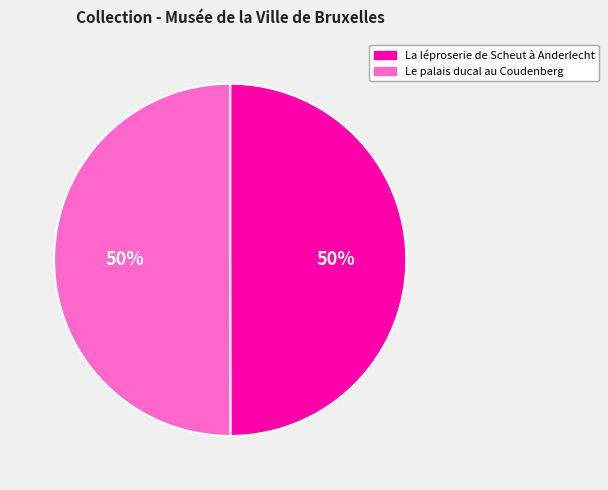

What is the ratio of the value at Le palais ducal au Coudenberg to the value at La léproserie de Scheut à Anderlecht?

1.0